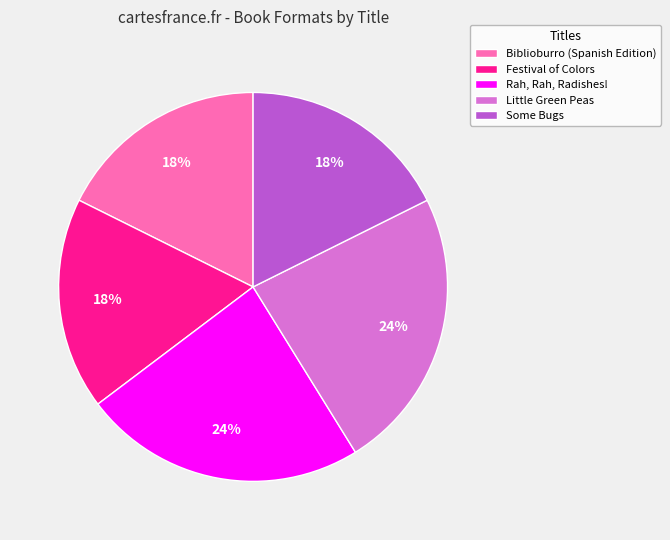

Is the sum of Little Green Peas and Rah, Rah, Radishes! greater than half?

No